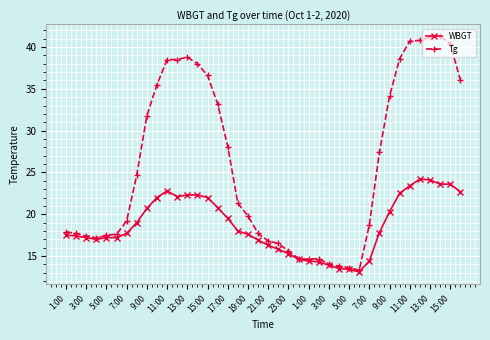

Which series has the largest total across all categories?

Tg